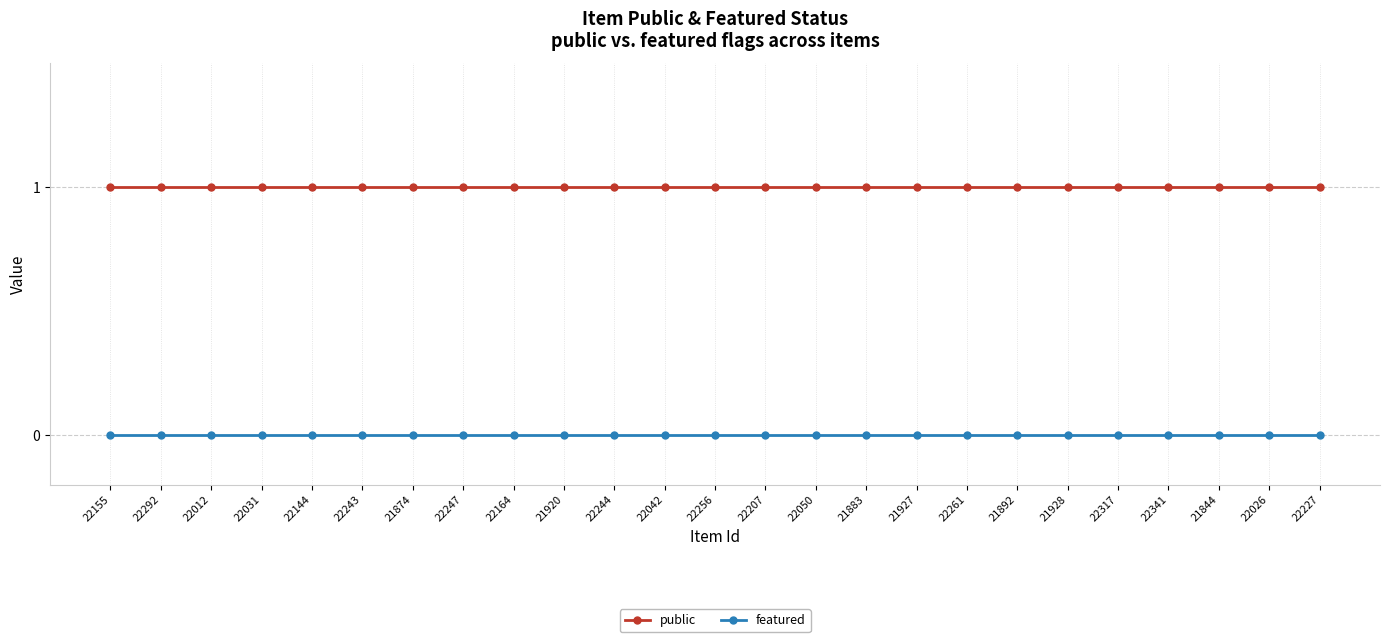

What is the difference between the highest and lowest values at 22244?

1